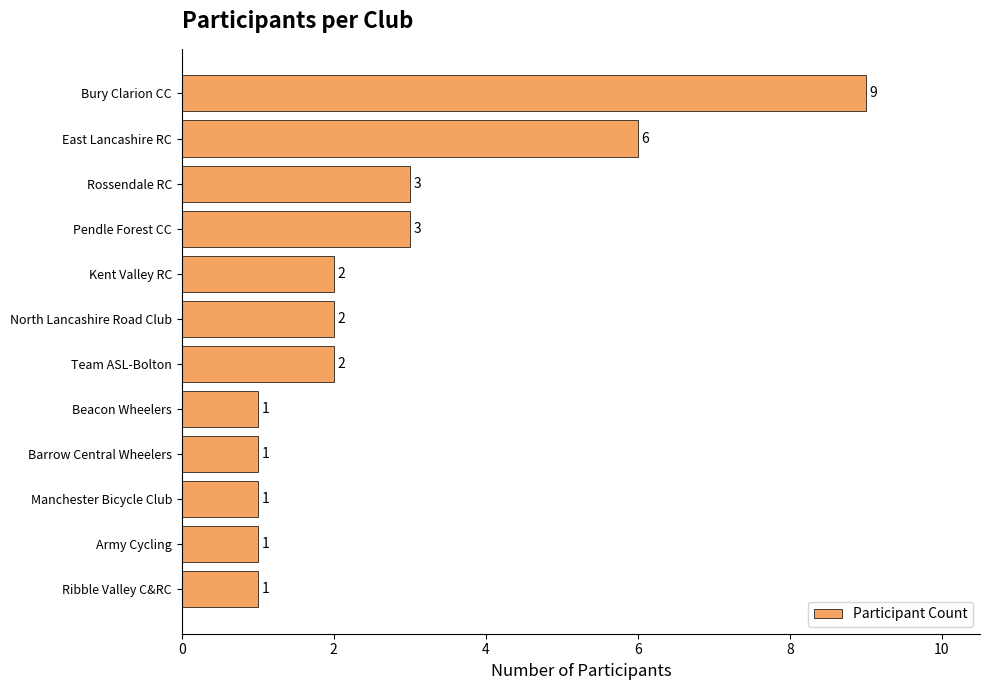

What is the label of the 7th bar from the bottom?

North Lancashire Road Club